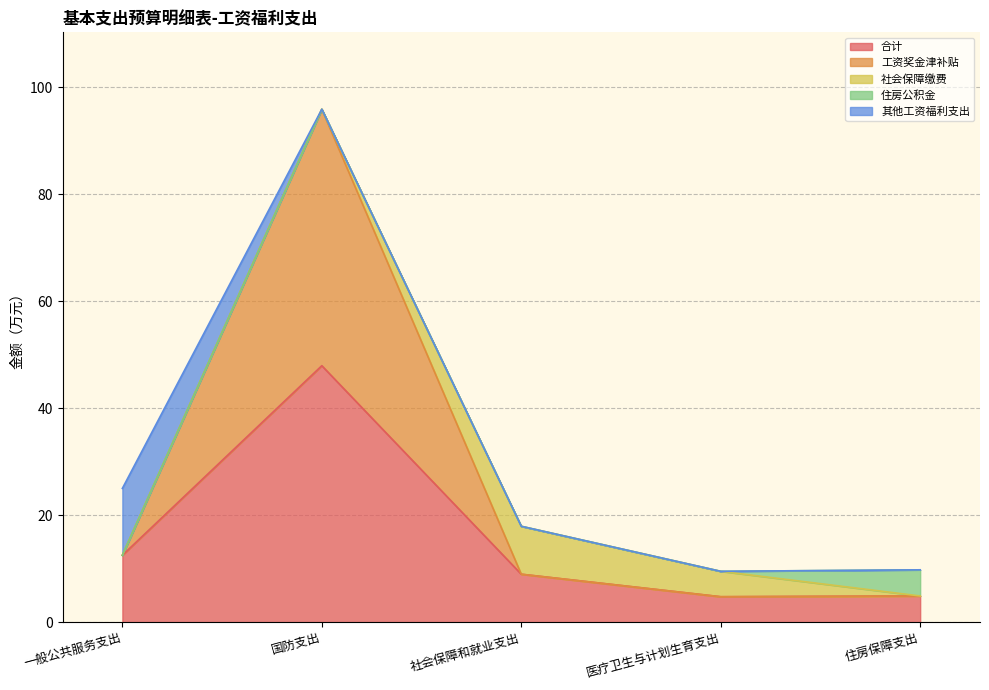

The 工资奖金津补贴 series shows 47.9 at 国防支出. True or false?

True